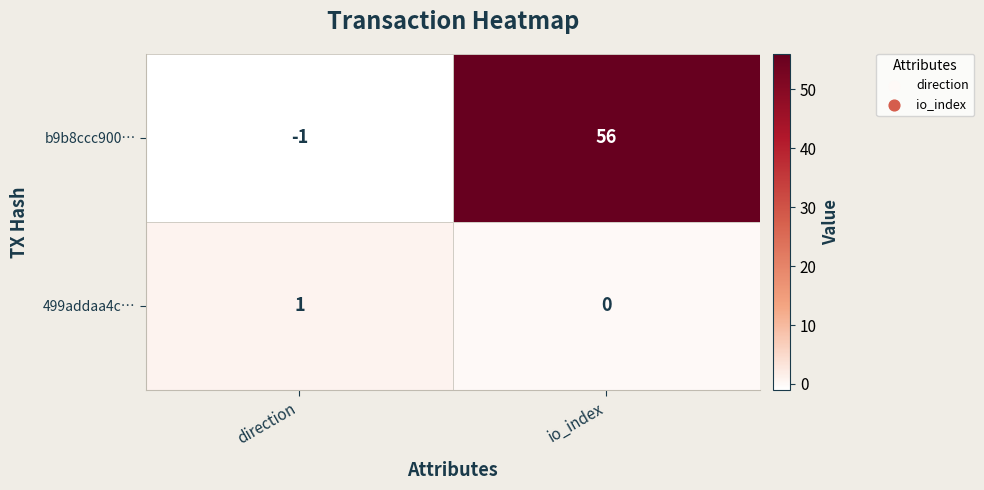

At which category does the chart reach its minimum across all series?

direction